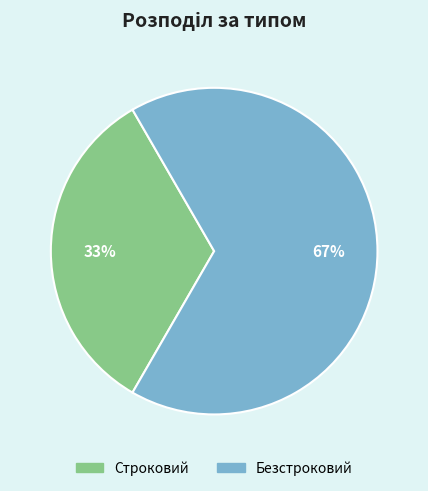

The Строковий slice represents 43% of the pie. True or false?

False